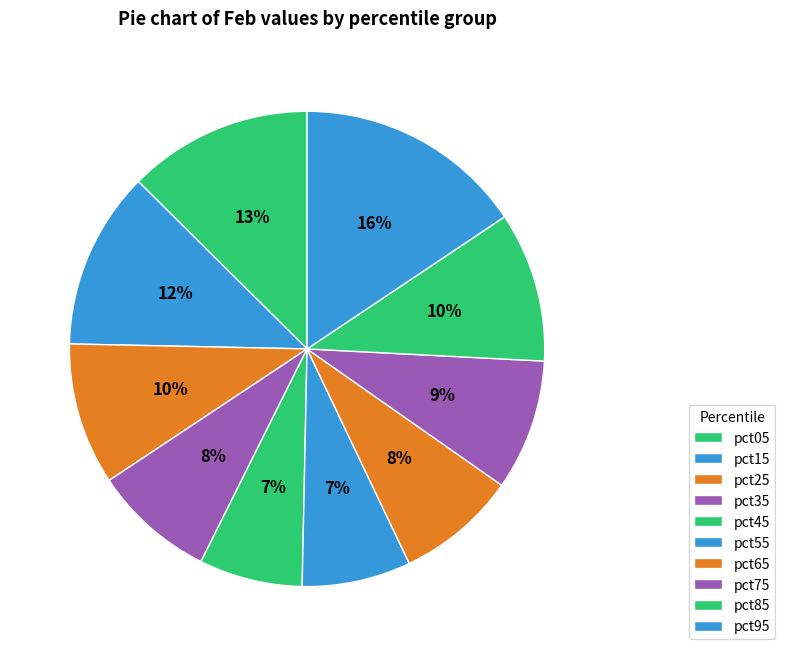

Count the number of slices in the pie.

10